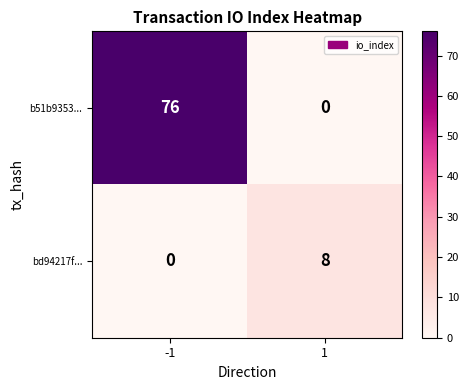

What is the difference between the highest and lowest values at 1?

8